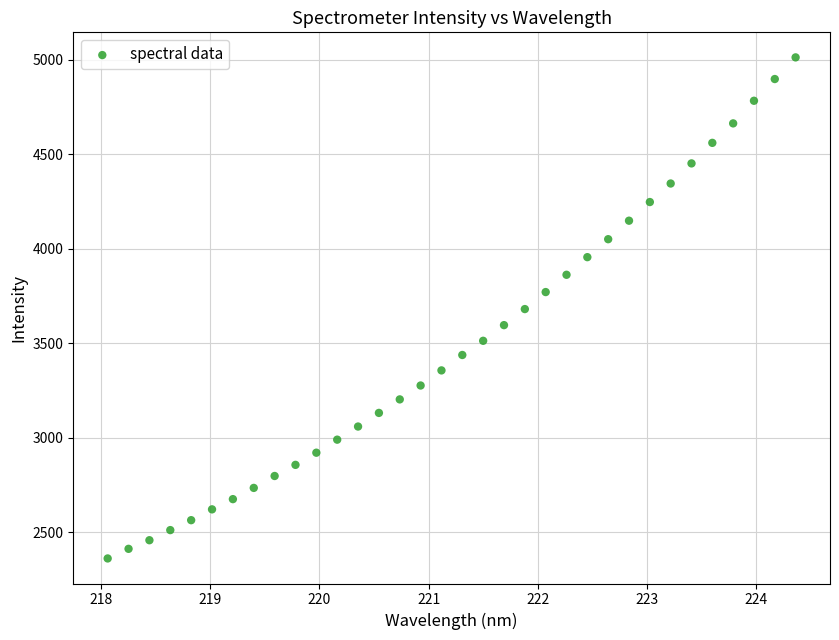

What is the range of Y values (max minus min)?

2650.3